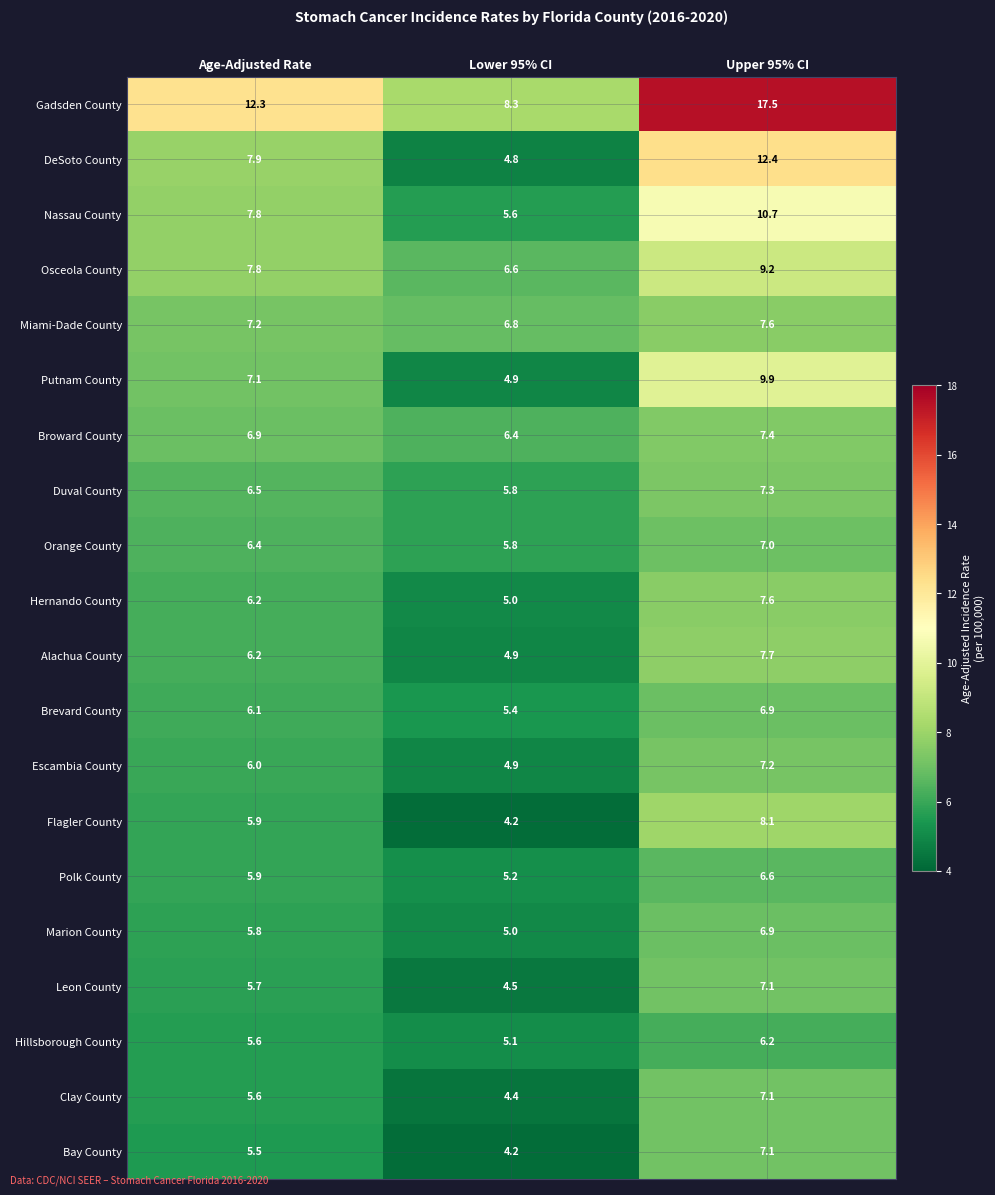

At which category does the chart reach its minimum across all series?

Lower 95% CI